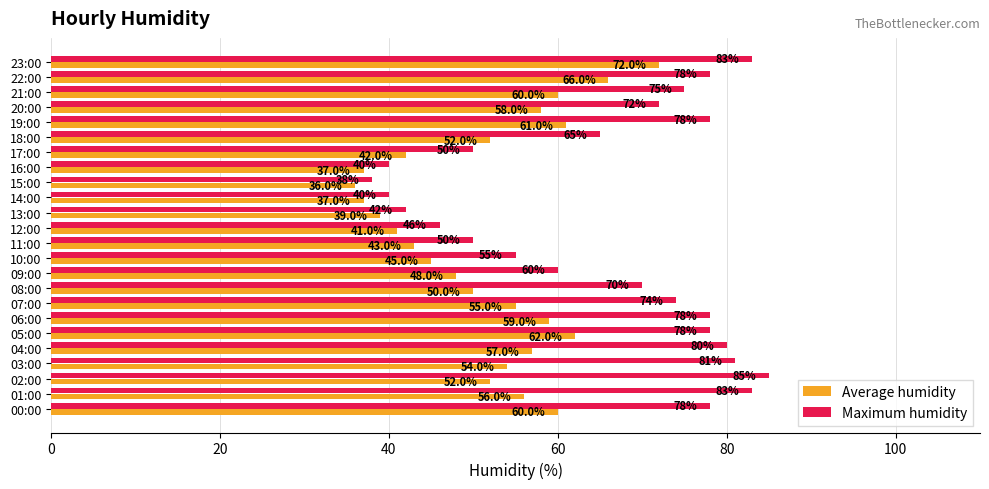

What is the difference between the second highest and second lowest values in the Average humidity series?

29